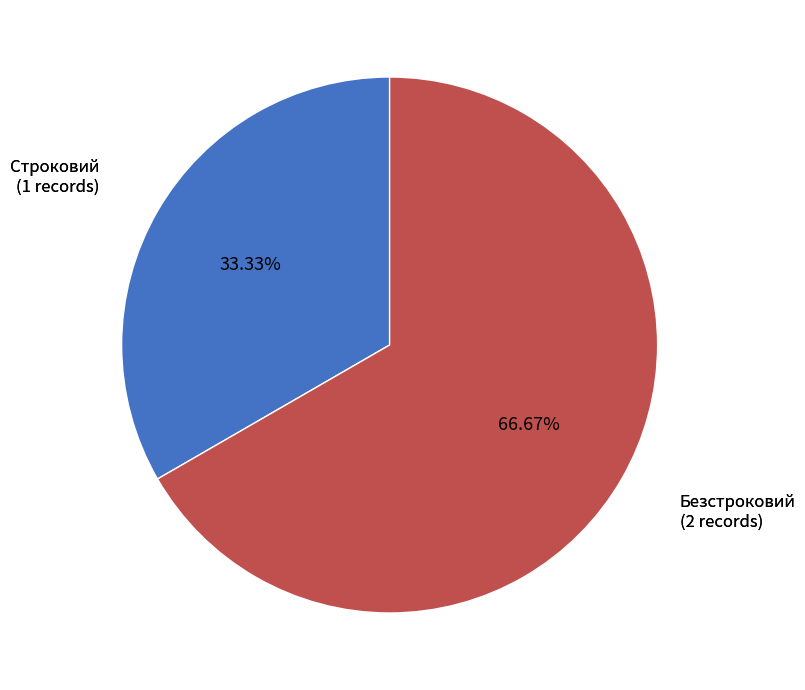

Is there any slice that represents more than half of the pie?

Yes